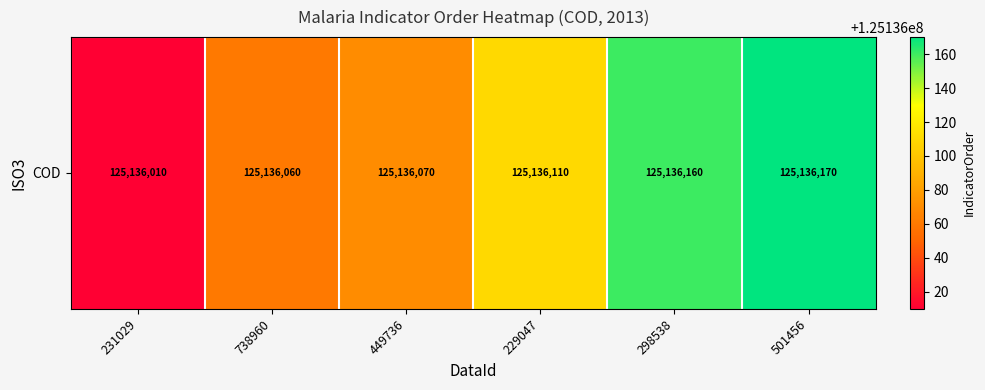

Count the number of values greater than 125136110.

2